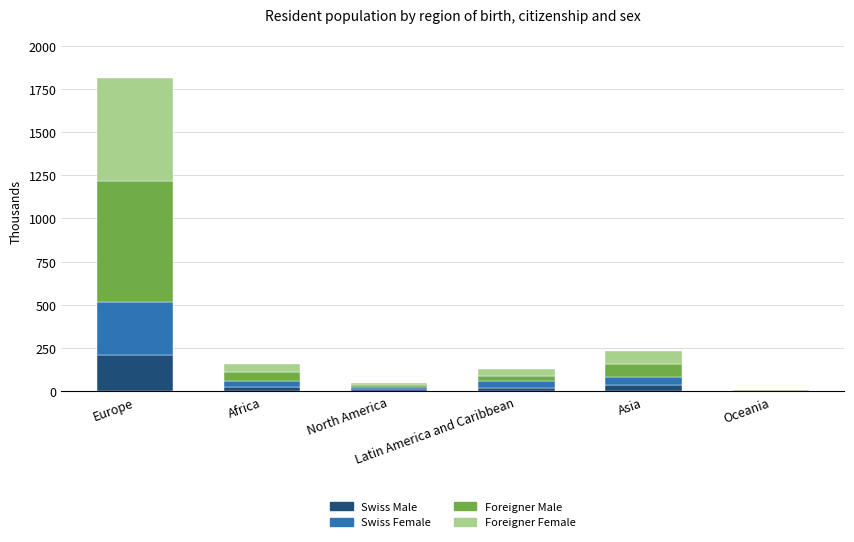

What is the average value of the Swiss Female series?

73.3